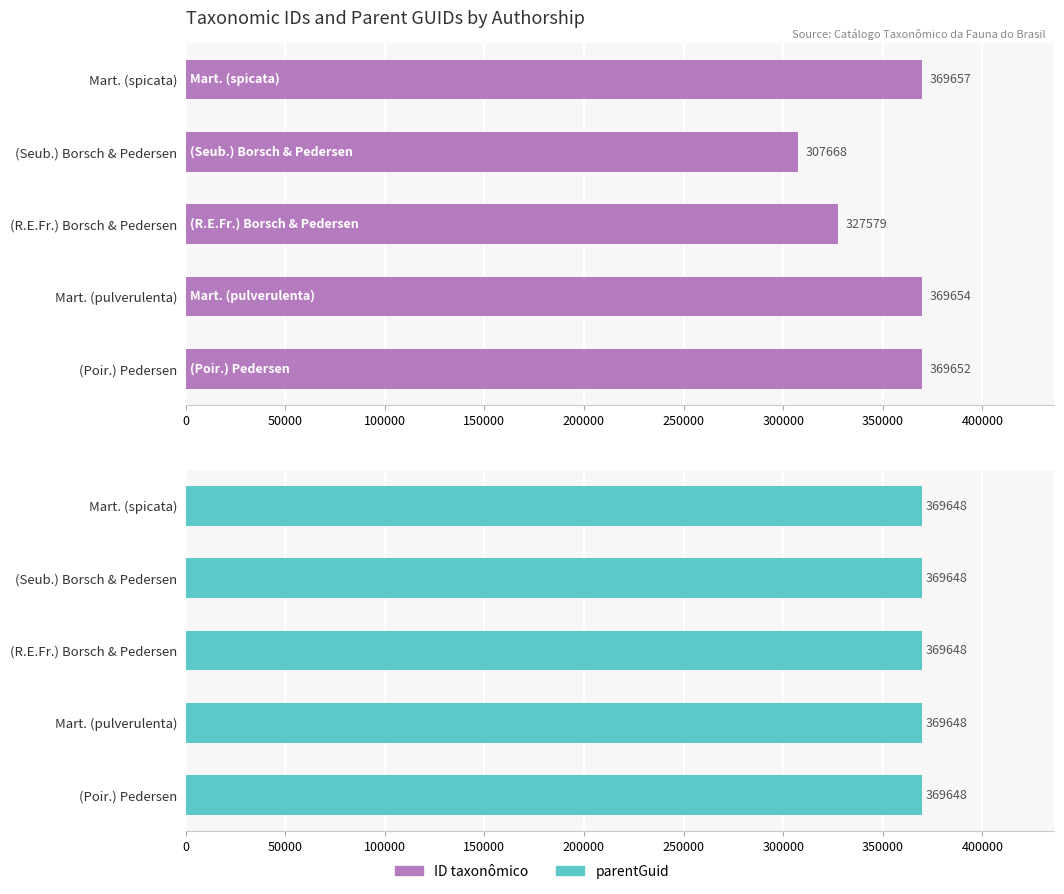

What is the lowest value of the ID taxonômico series?

307668.0